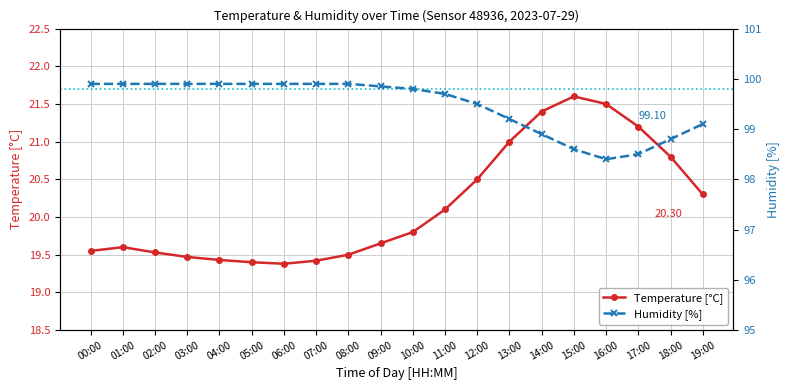

Reading left to right, list all the values displayed in this chart.

Temperature [°C]: 00:00=19.6	01:00=19.6	02:00=19.5	03:00=19.5	04:00=19.4	05:00=19.4	06:00=19.4	07:00=19.4	08:00=19.5	09:00=19.6	10:00=19.8	11:00=20.1	12:00=20.5	13:00=21.0	14:00=21.4	15:00=21.6	16:00=21.5	17:00=21.2	18:00=20.8	19:00=20.3
Humidity [%]: 00:00=99.9	01:00=99.9	02:00=99.9	03:00=99.9	04:00=99.9	05:00=99.9	06:00=99.9	07:00=99.9	08:00=99.9	09:00=99.8	10:00=99.8	11:00=99.7	12:00=99.5	13:00=99.2	14:00=98.9	15:00=98.6	16:00=98.4	17:00=98.5	18:00=98.8	19:00=99.1